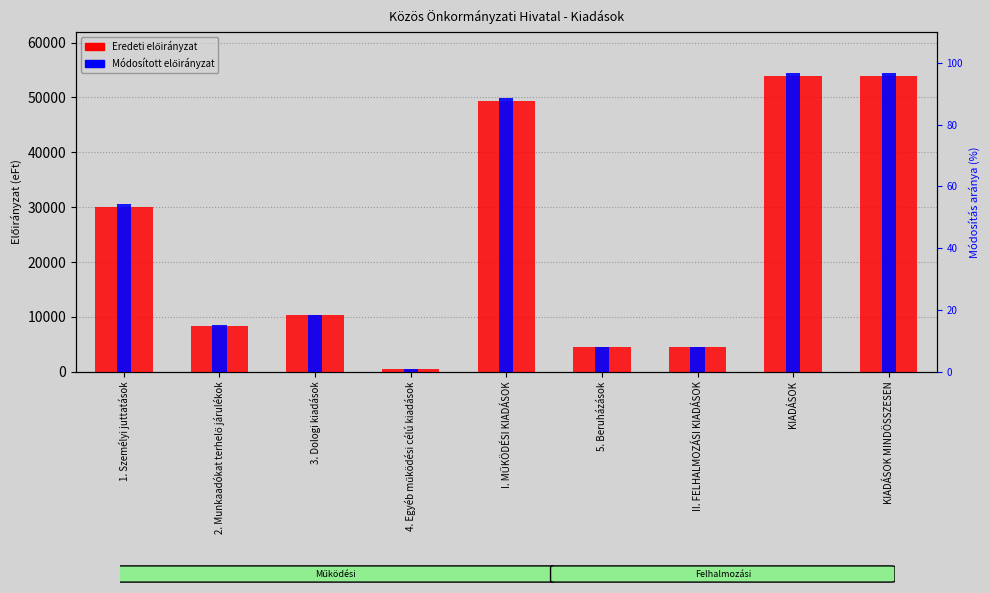

What is the minimum value shown in the chart?

500